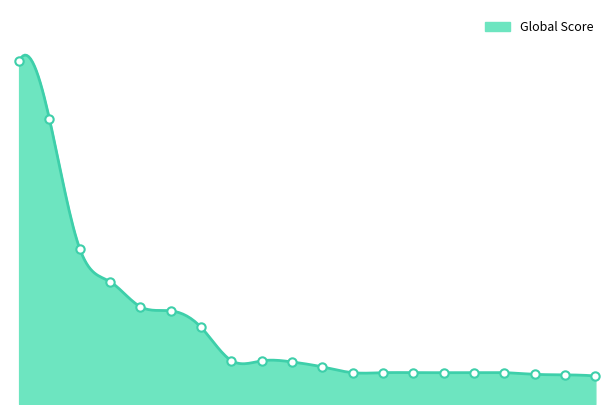

Which category has the lowest value across all series?

20